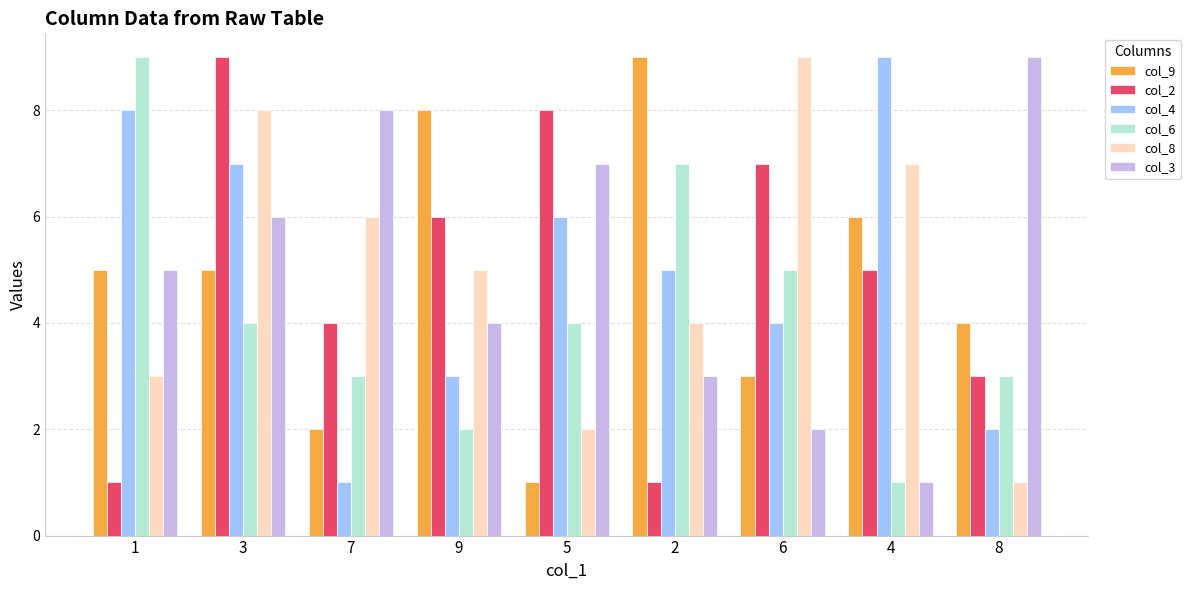

What are all the series names shown in the legend?

col_9, col_2, col_4, col_6, col_8, col_3